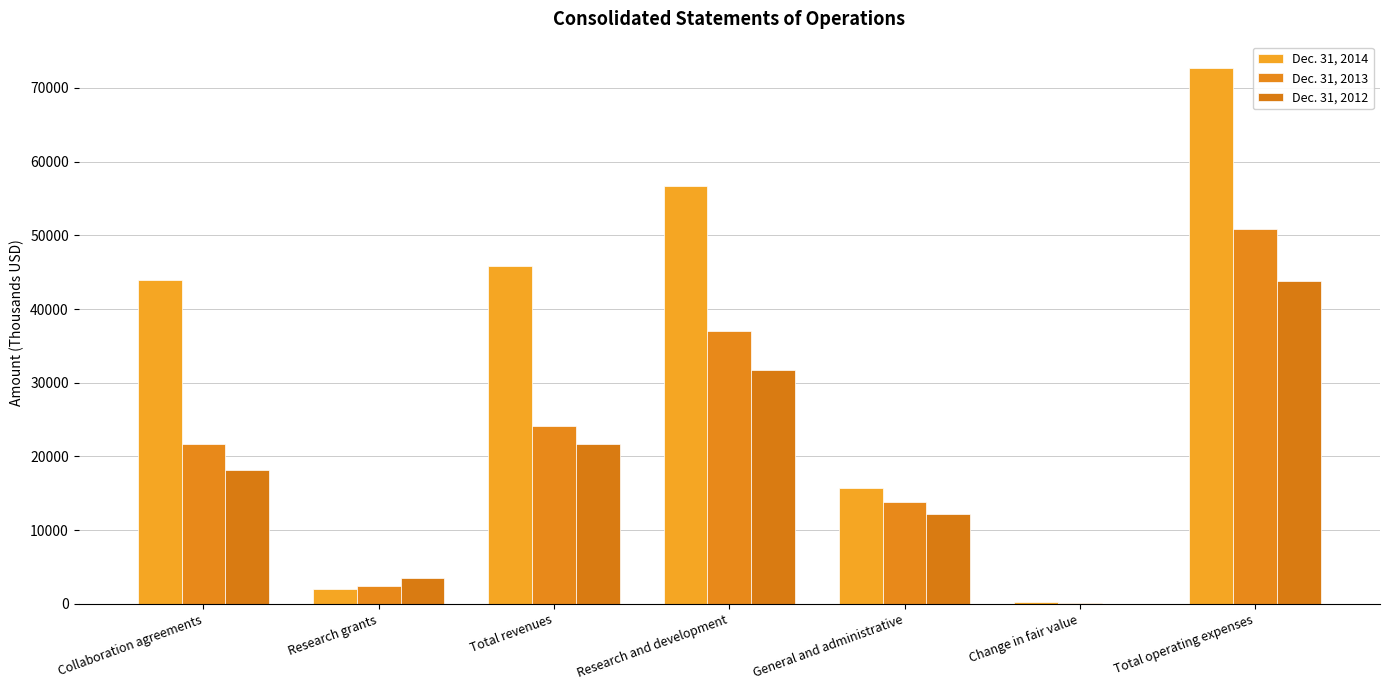

The Dec. 31, 2013 series shows 60 at Change in fair value. True or false?

True